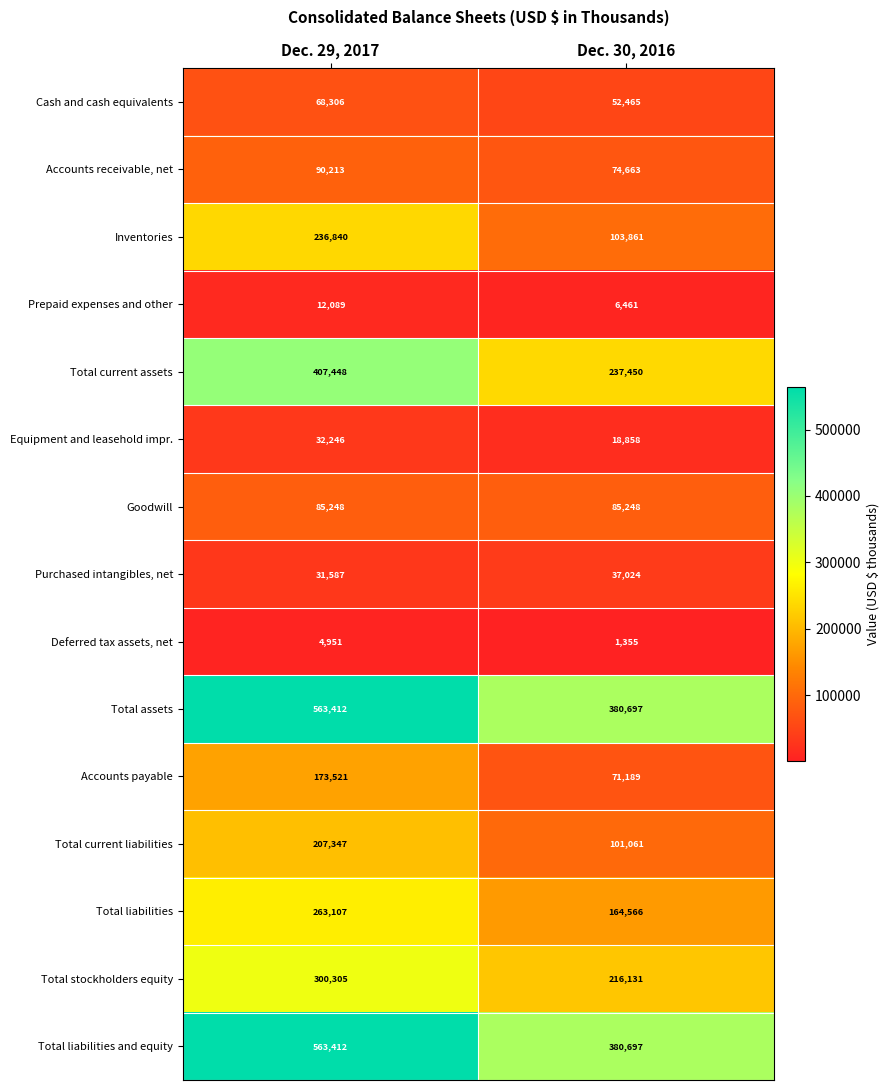

What is the difference between the highest and lowest values at Dec. 29, 2017?

558461